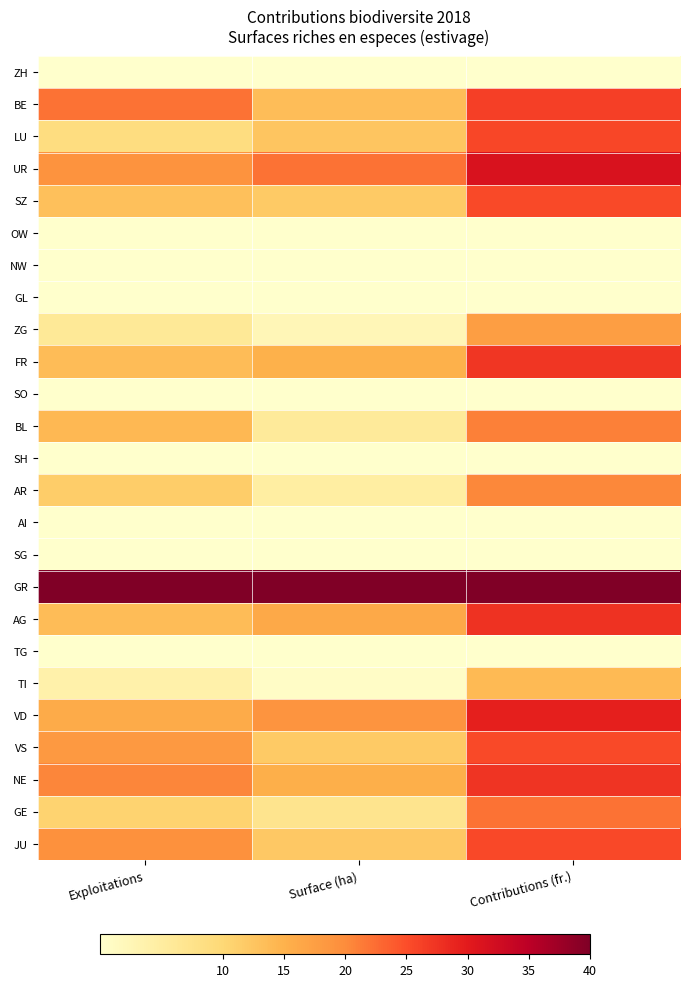

What is the spread (max minus min) of values at Contributions (fr.)?

40.0